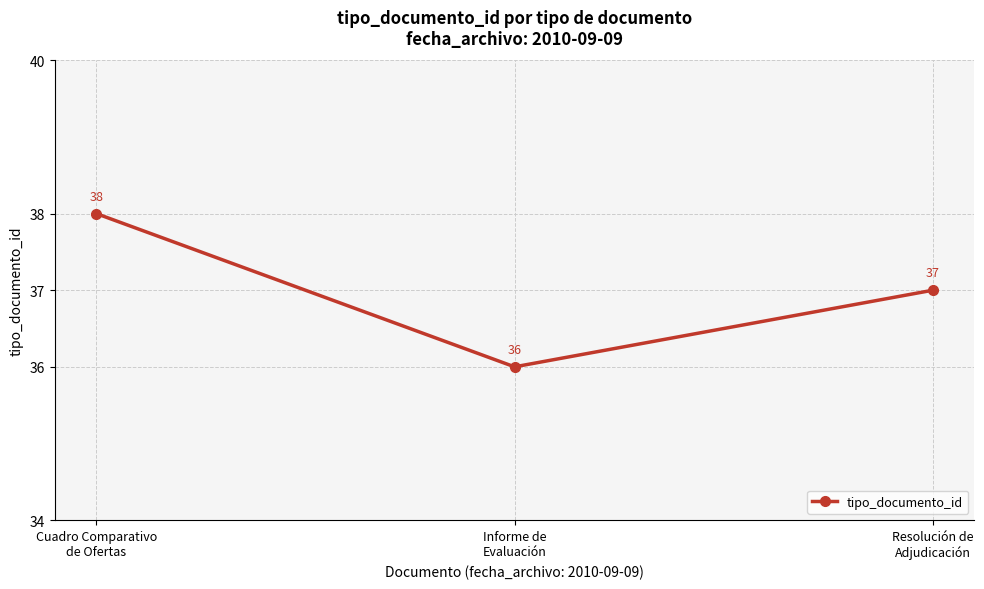

List the labels in order of value, largest first.

Cuadro Comparativo
de Ofertas, Resolución de
Adjudicación, Informe de
Evaluación